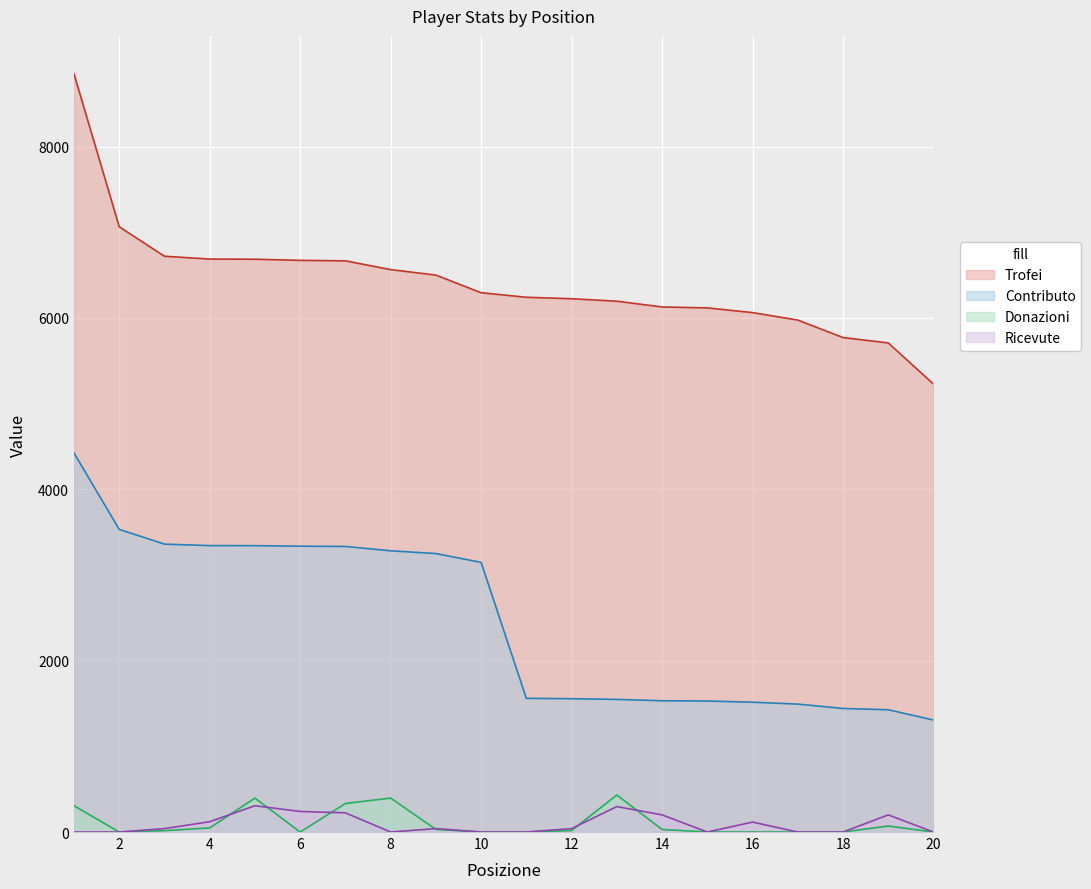

How many interior local peaks does the Donazioni series have?

4